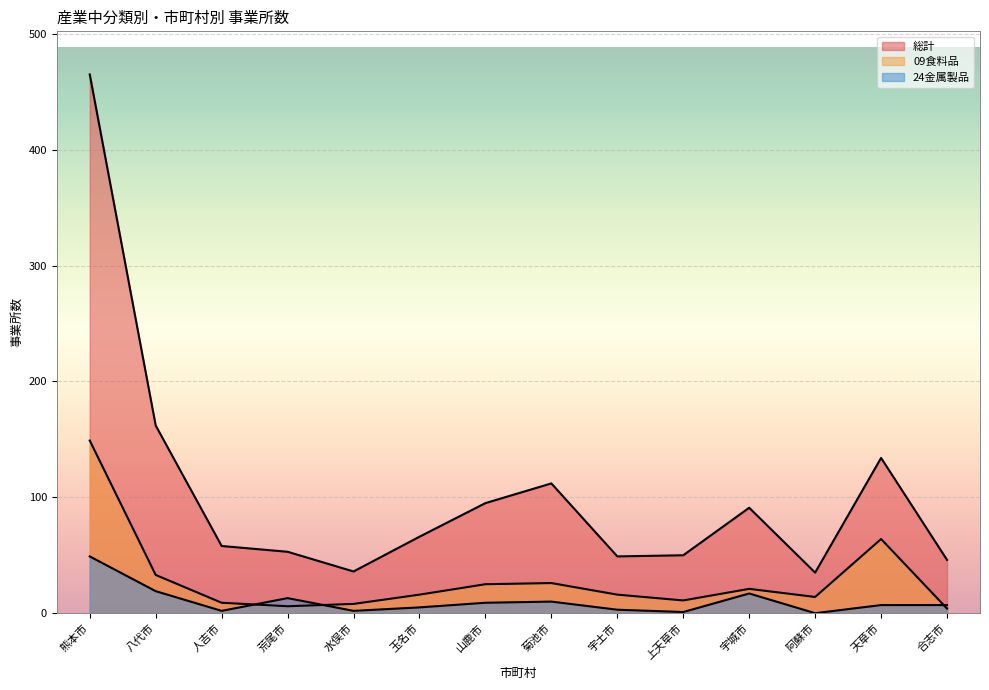

At which label is 総計 closest to 250?

八代市